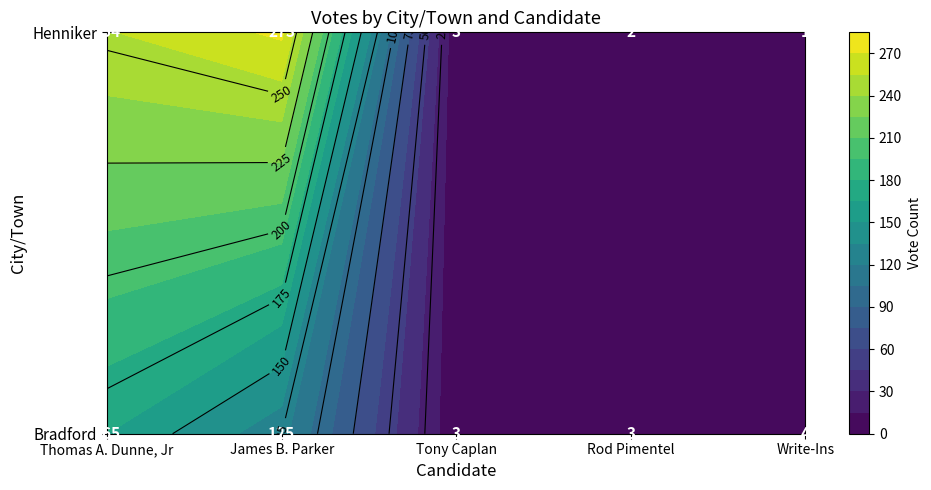

Reading left to right, what are all the values shown in this chart?

Bradford: 165	125	3	3	4
Henniker: 254	273	3	2	1